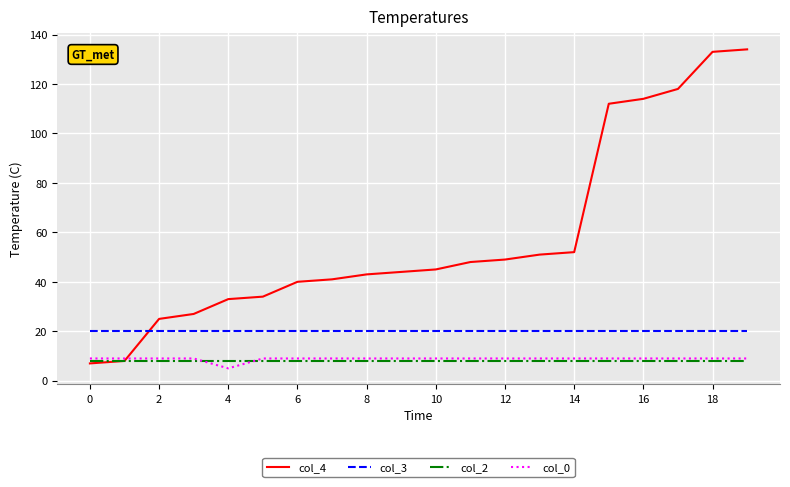

Reading left to right, list all the values displayed in this chart.

col_4: 7	8	25	27	33	34	40	41	43	44	45	48	49	51	52	112	114	118	133	134
col_3: 20	20	20	20	20	20	20	20	20	20	20	20	20	20	20	20	20	20	20	20
col_2: 8	8	8	8	8	8	8	8	8	8	8	8	8	8	8	8	8	8	8	8
col_0: 9	9	9	9	5	9	9	9	9	9	9	9	9	9	9	9	9	9	9	9